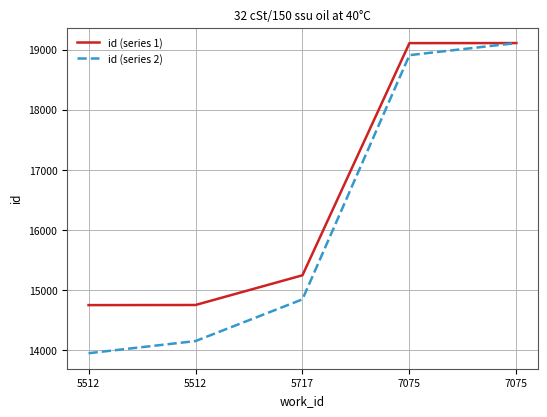

What is the value of the id (series 1) point at the 3rd from the left?

15246